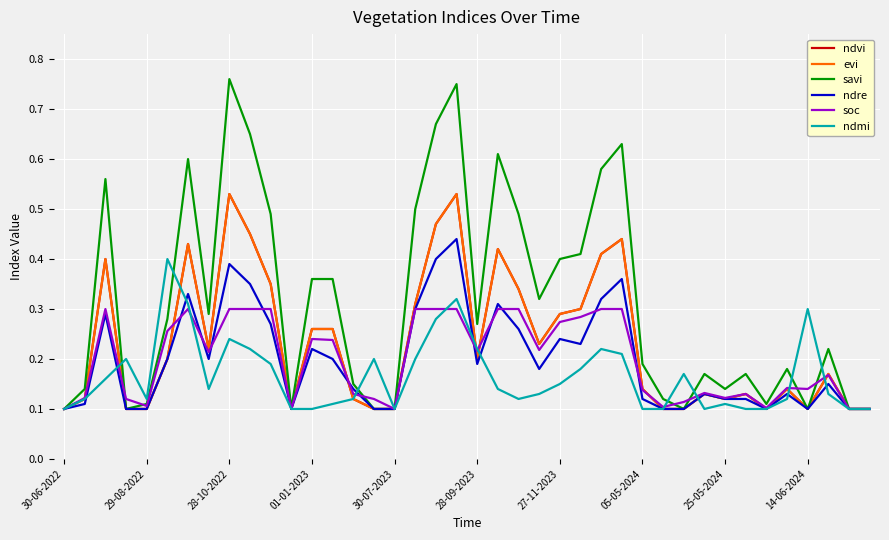

Does the chart display data point markers on the line(s)?

No